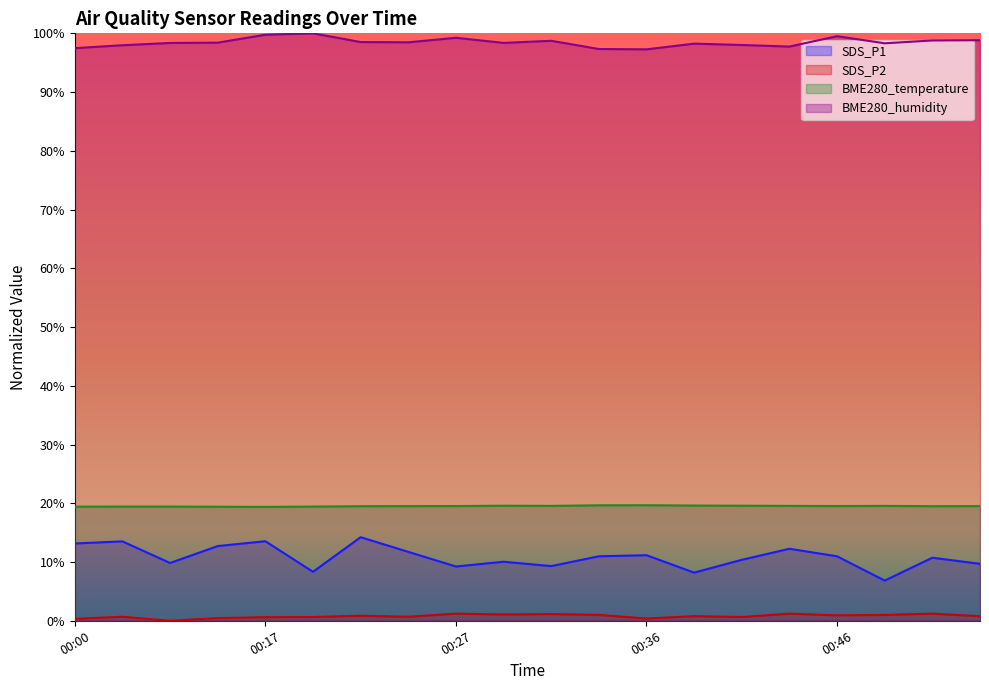

What is the value of the BME280_humidity point at the 20th from the left?

98.8